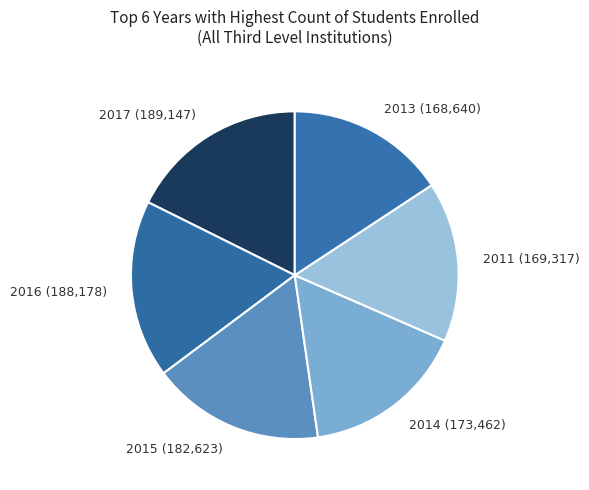

Count the number of slices in the pie.

6